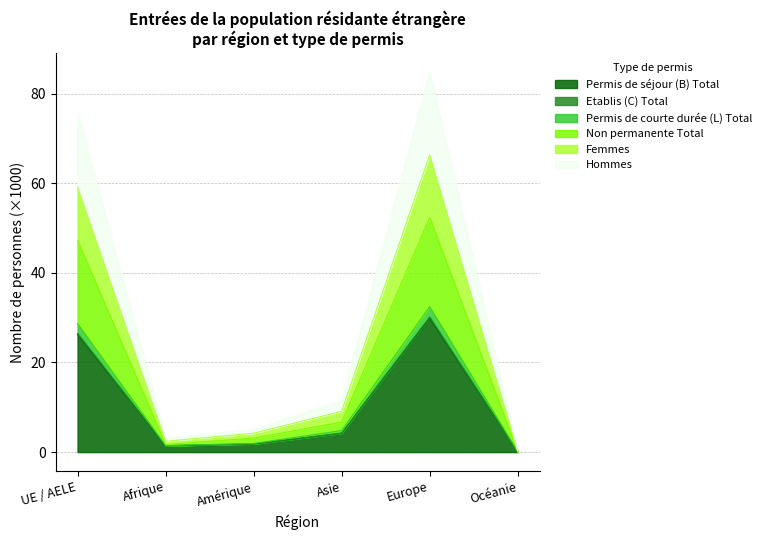

Where is the first local maximum for Hommes?

Europe